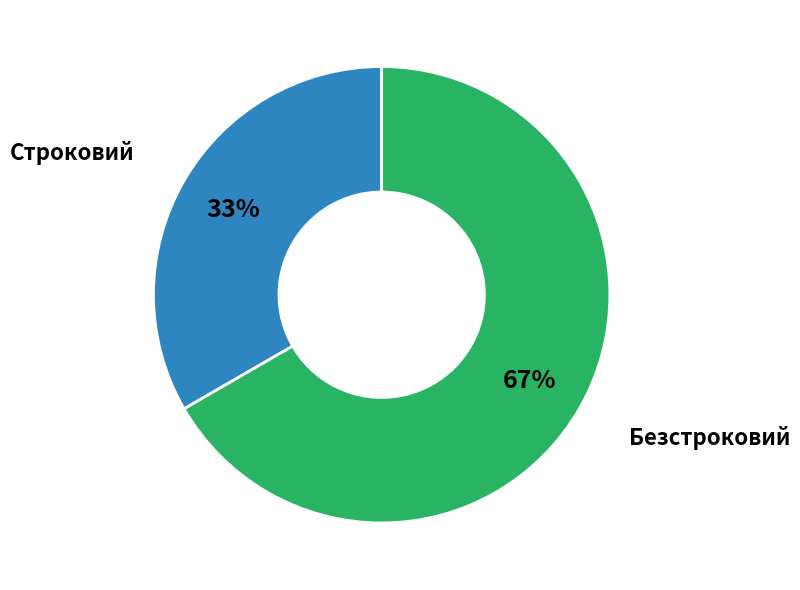

Approximately how many times larger is the value at Безстроковий compared to Строковий?

2.0